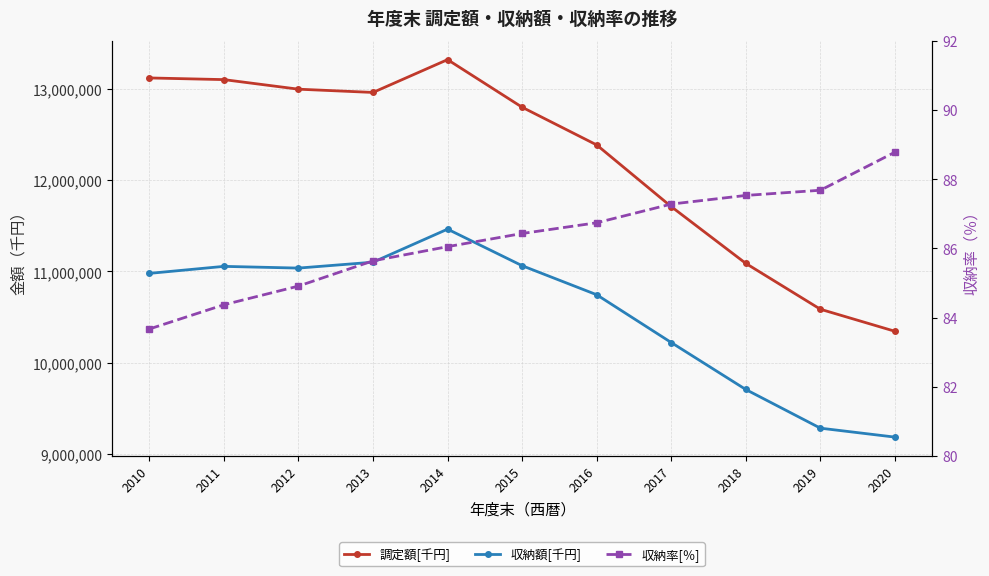

Which series has the largest range (max minus min)?

調定額[千円]